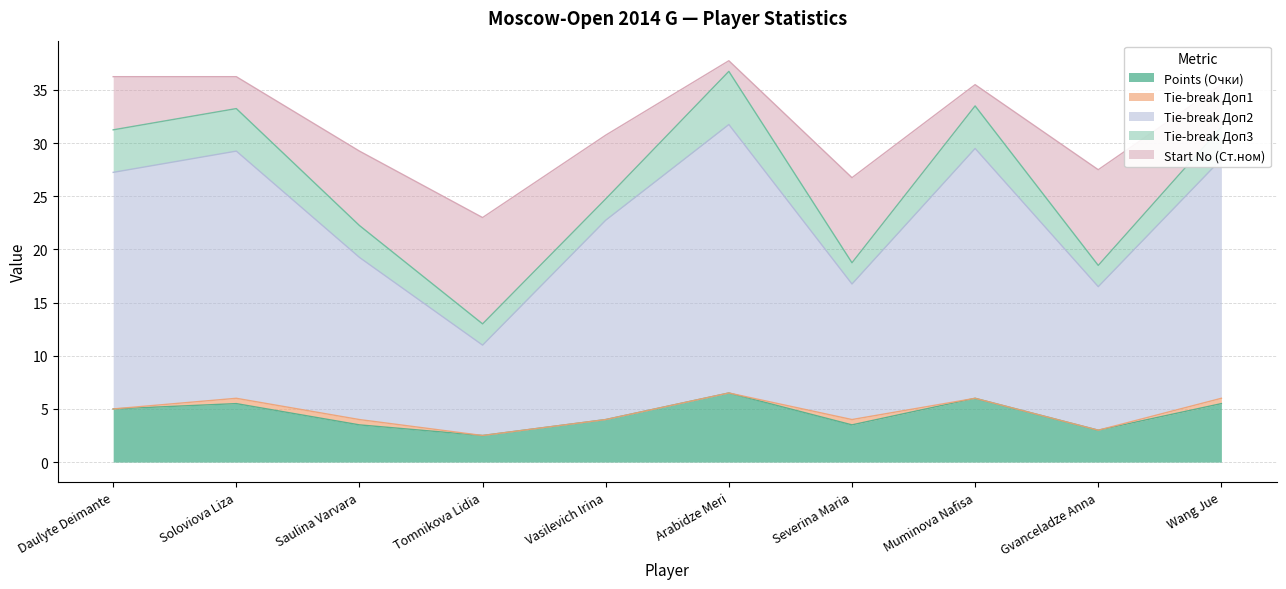

How many values in the Tie-break Доп2 series are below 22?

5